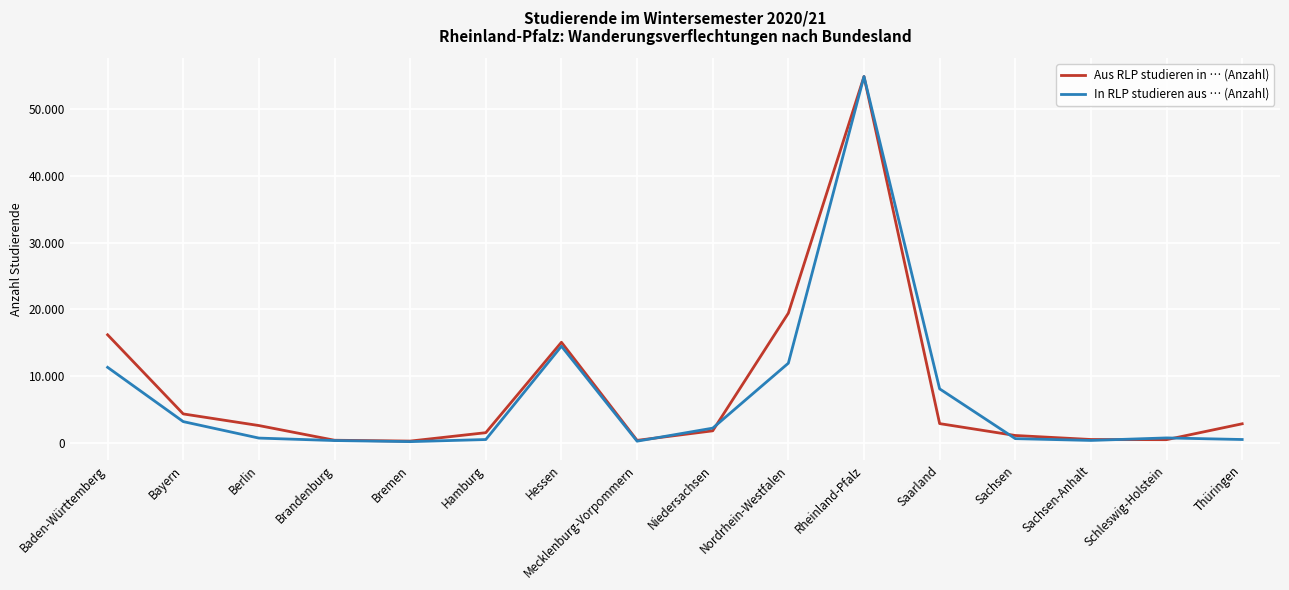

List the series in order of their overall mean, highest first.

Aus RLP studieren in … (Anzahl), In RLP studieren aus … (Anzahl)